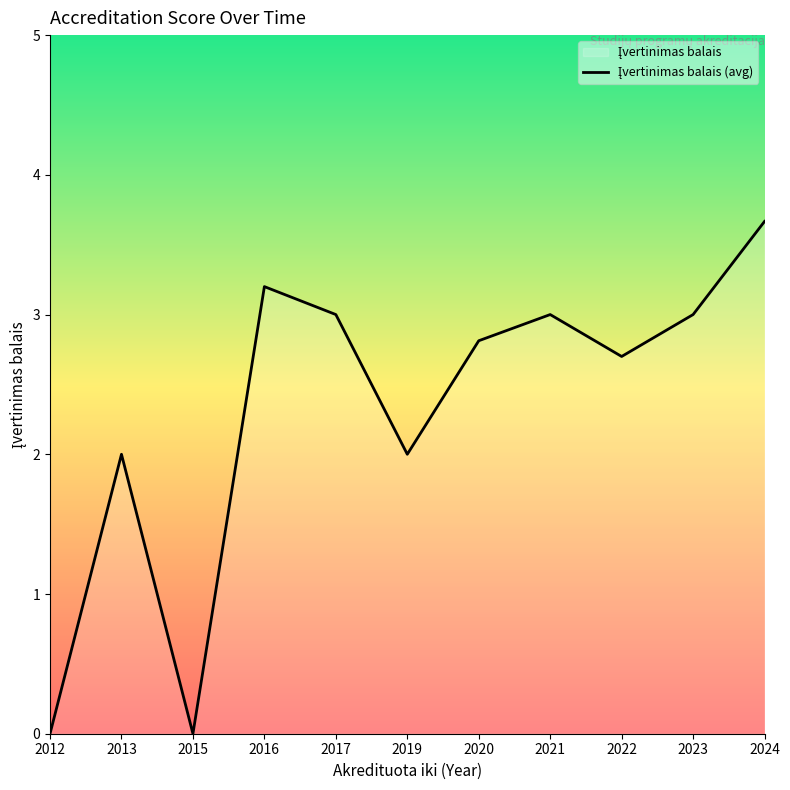

The chart shows a value of 4.7 at 2020. True or false?

False